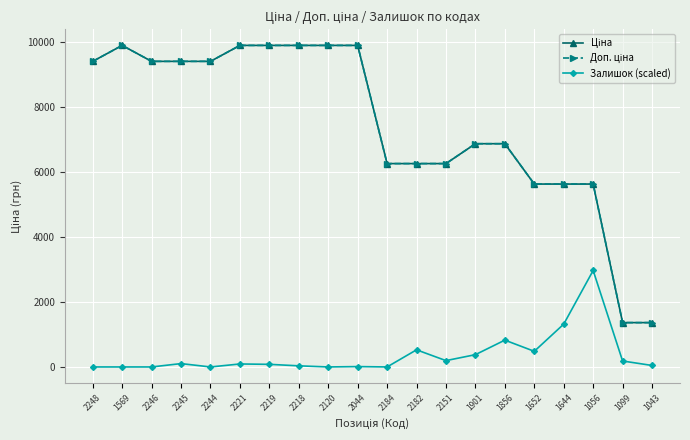

How many lines are shown in the chart?

3